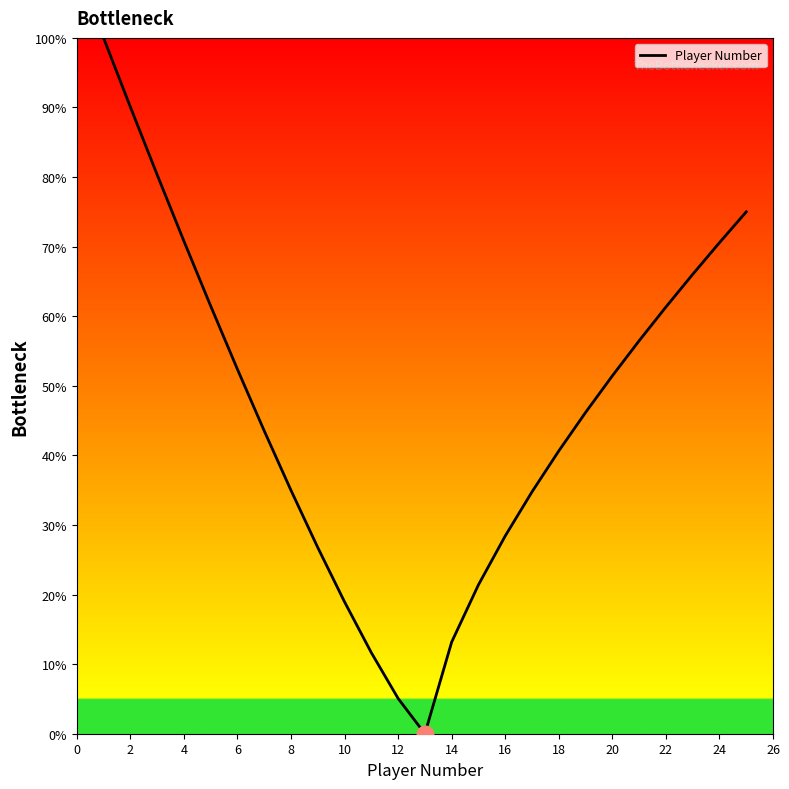

What is the sum of all values?

1161.4